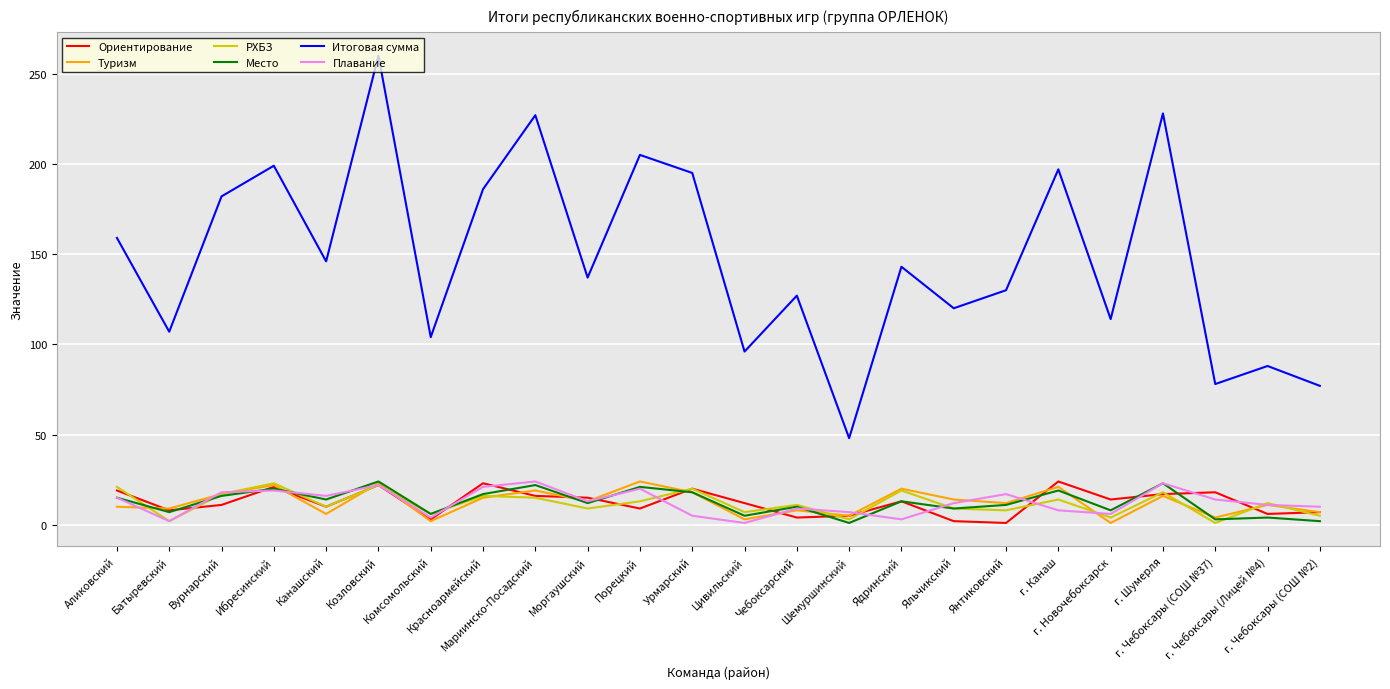

What are all the series names shown in the legend?

Ориентирование, Туризм, РХБЗ, Место, Итоговая сумма, Плавание